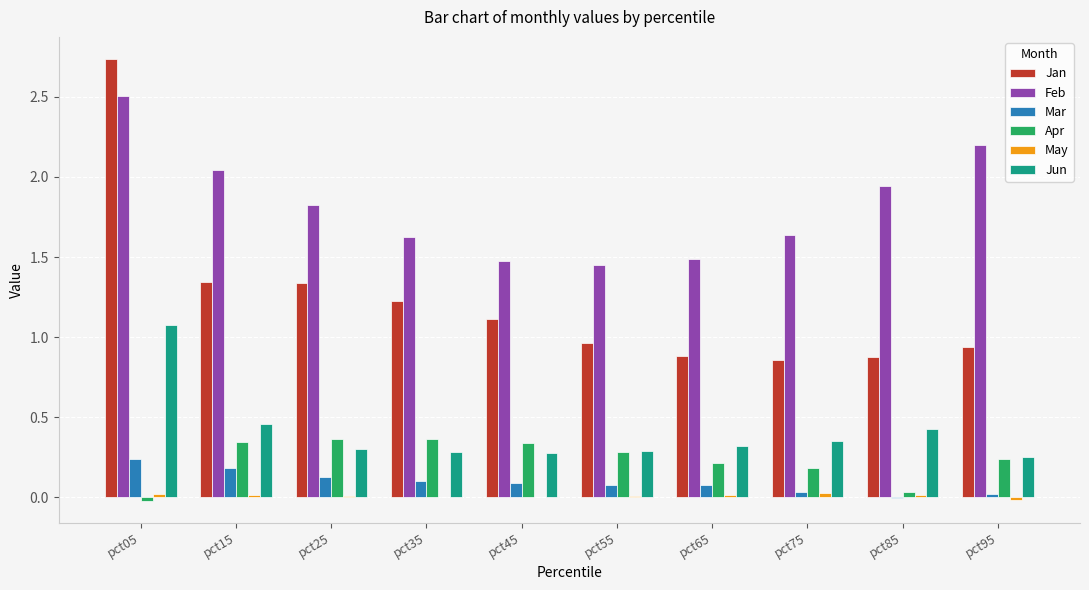

The Jun series shows 0.4 at pct85. True or false?

True